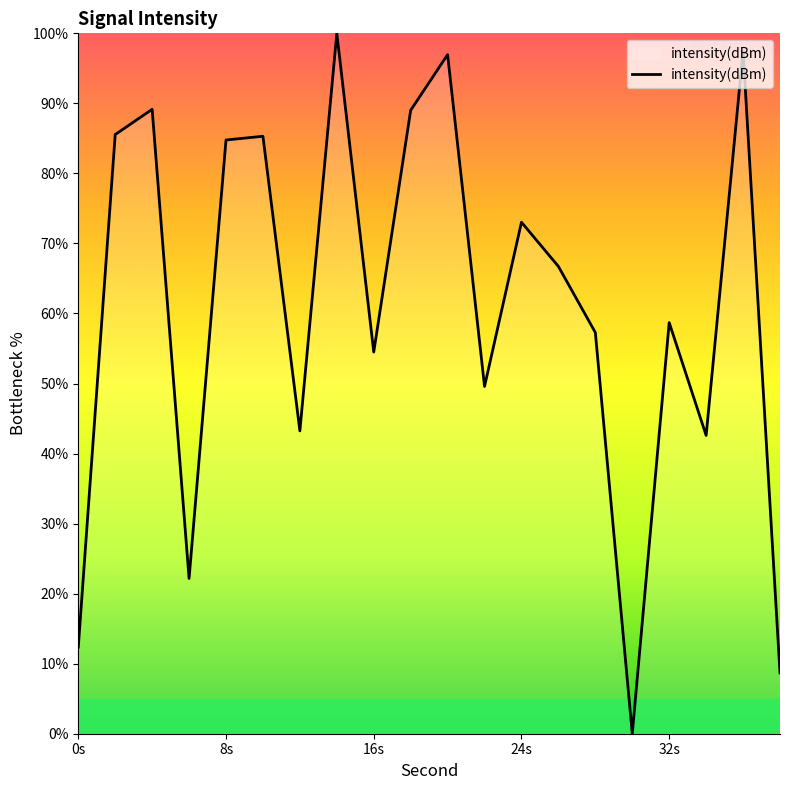

What is the maximum value shown in the chart?

100.0